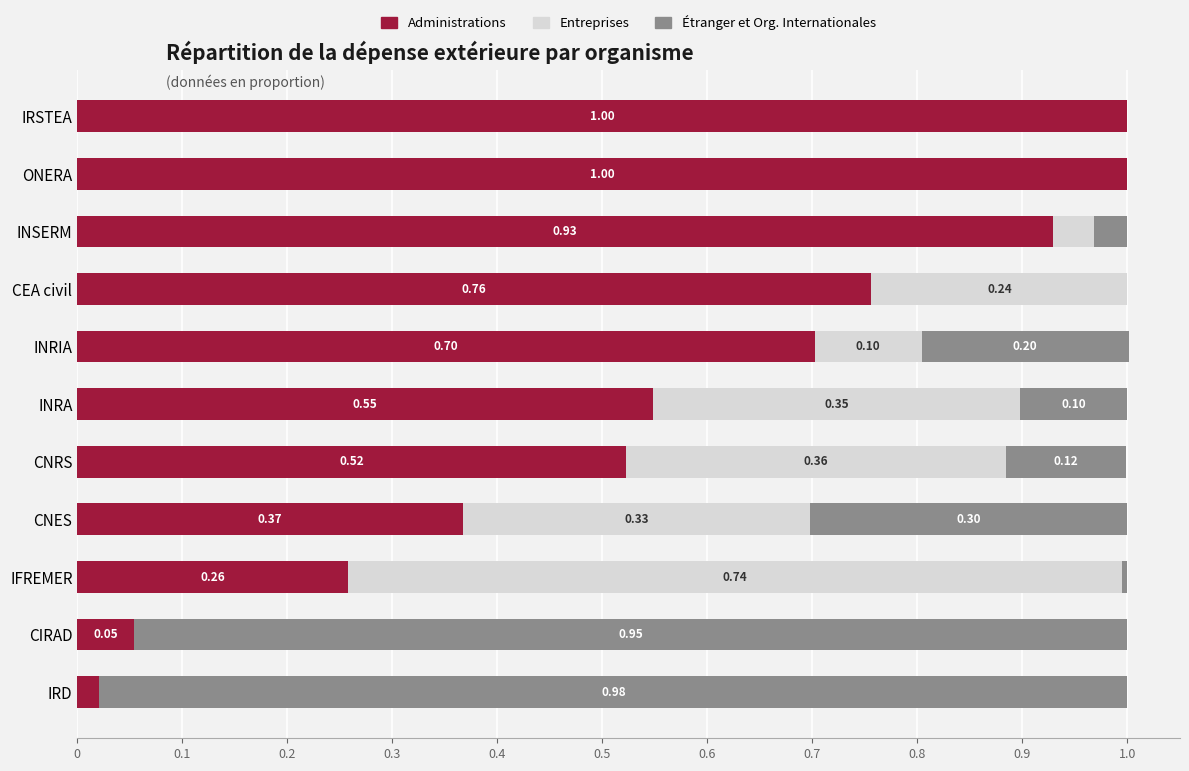

What is the total value across all series at CIRAD?

1.0